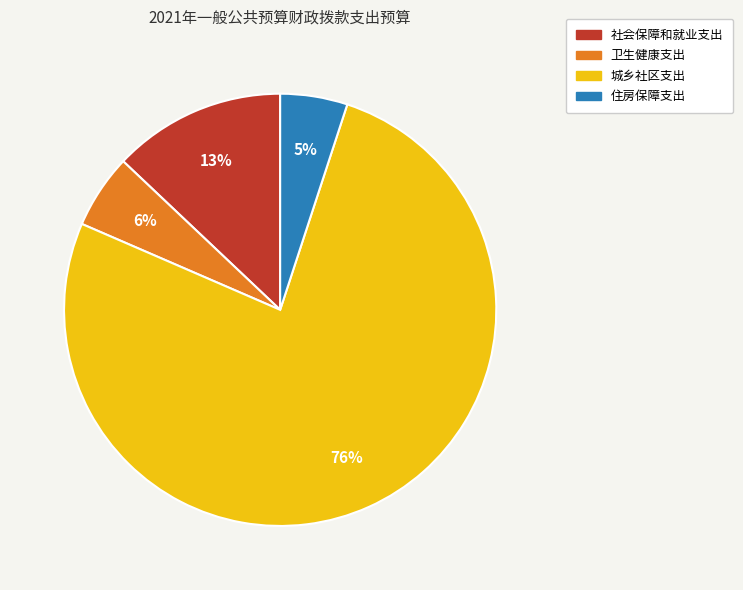

Rank the categories by value from lowest to highest.

住房保障支出, 卫生健康支出, 社会保障和就业支出, 城乡社区支出